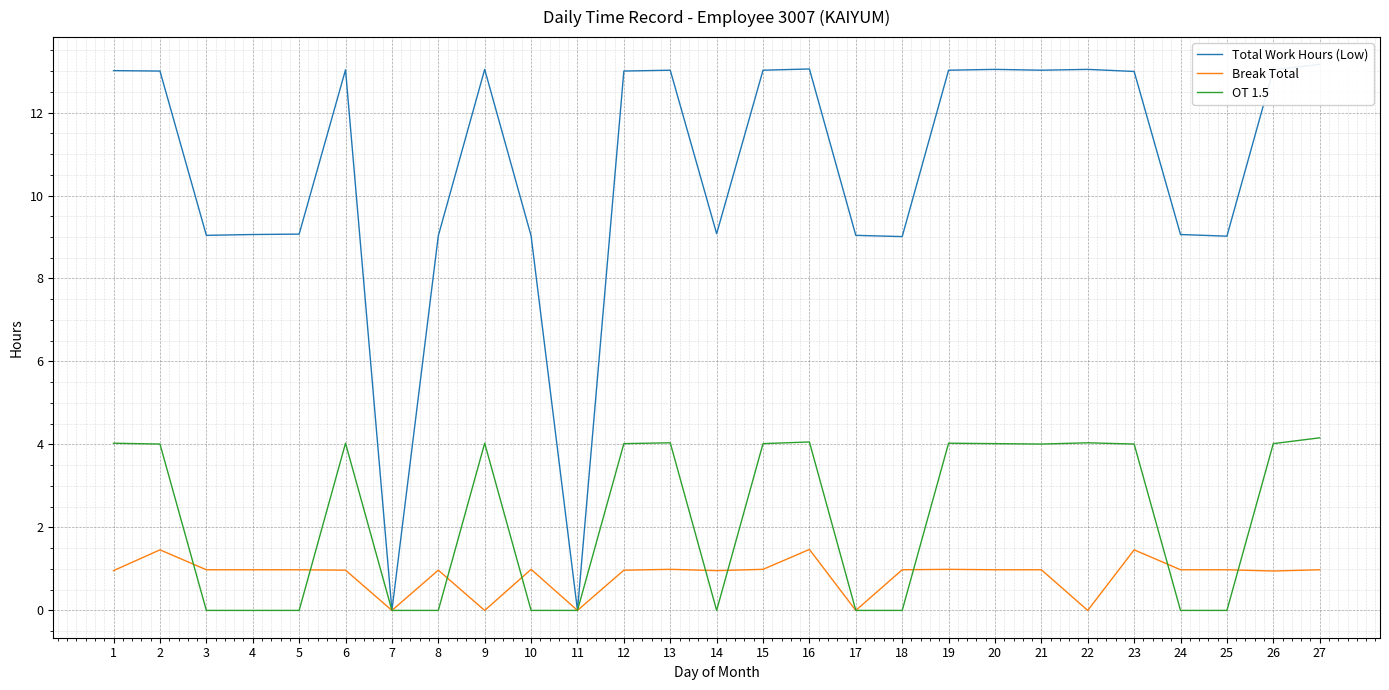

True or false: Break Total has more than 0 points higher than both neighbors.

True